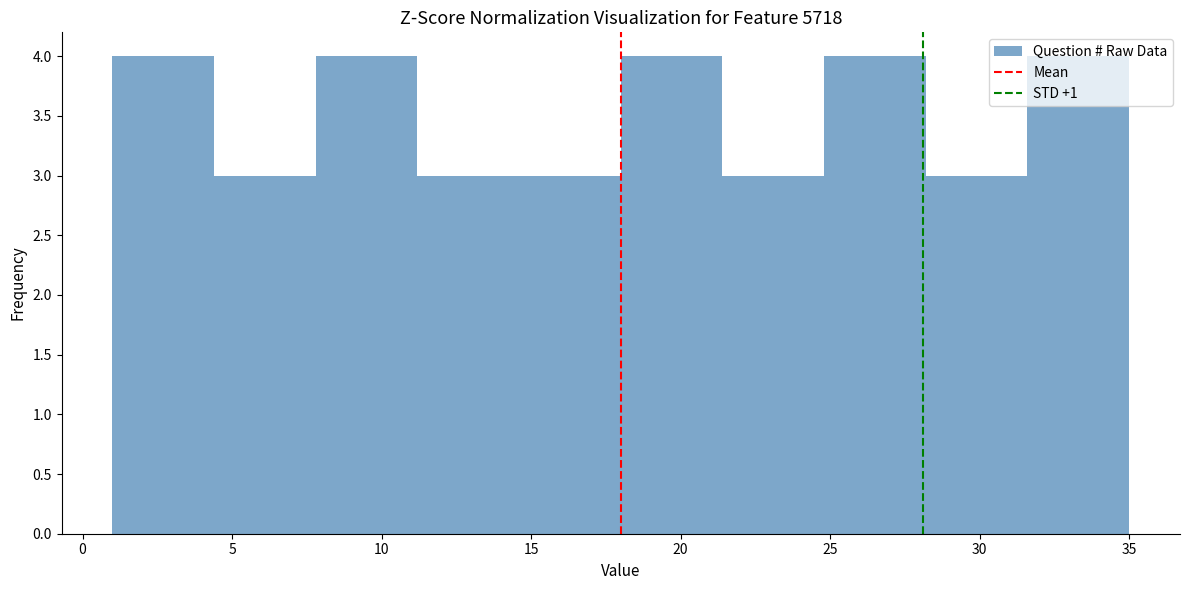

How tall is the bar that spans 14.6 to 18.0 on the x-axis? Neither the bar edges nor the heights are printed on the chart, so give them approximately, as read against the axes.

3